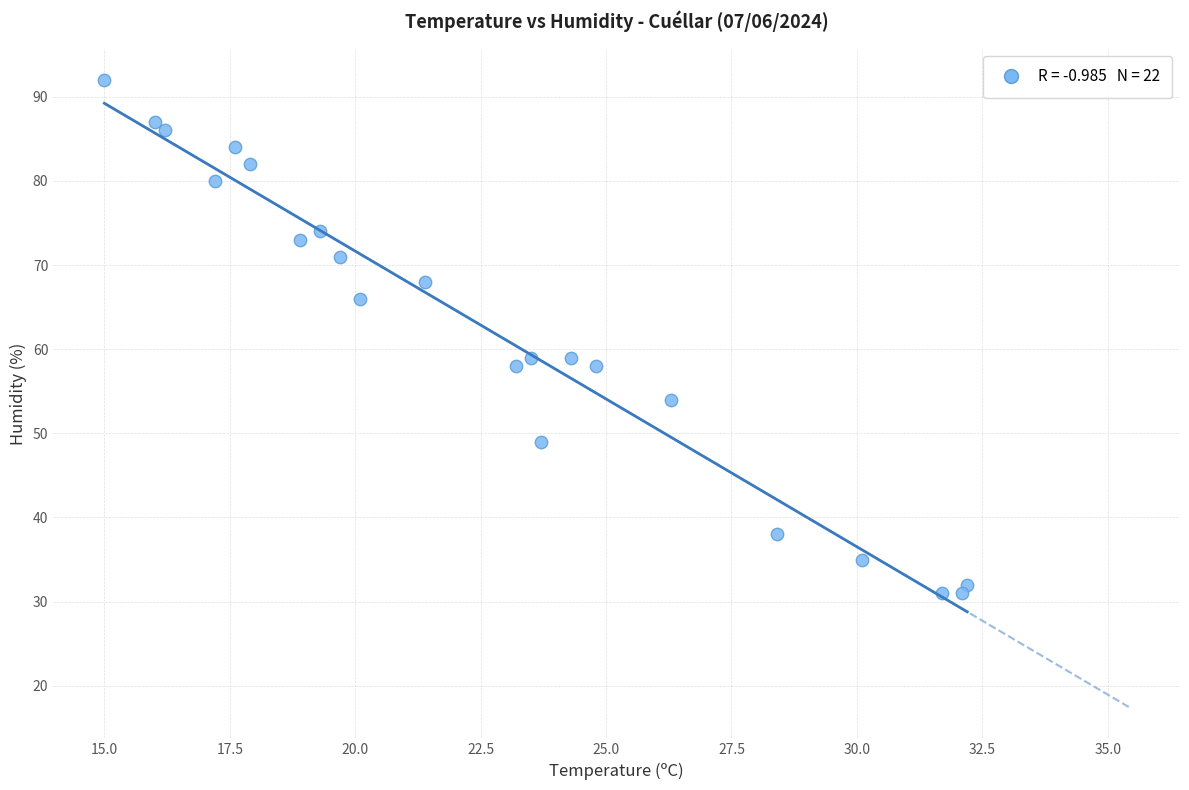

What is the range of Y values (max minus min)?

61